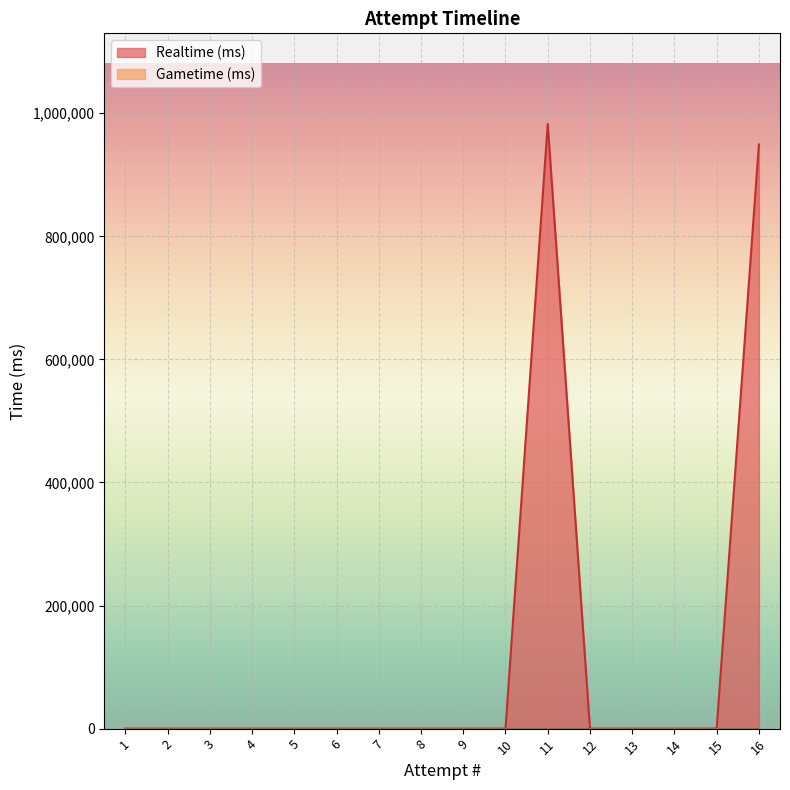

Which category has the highest value in the Gametime (ms) series?

16